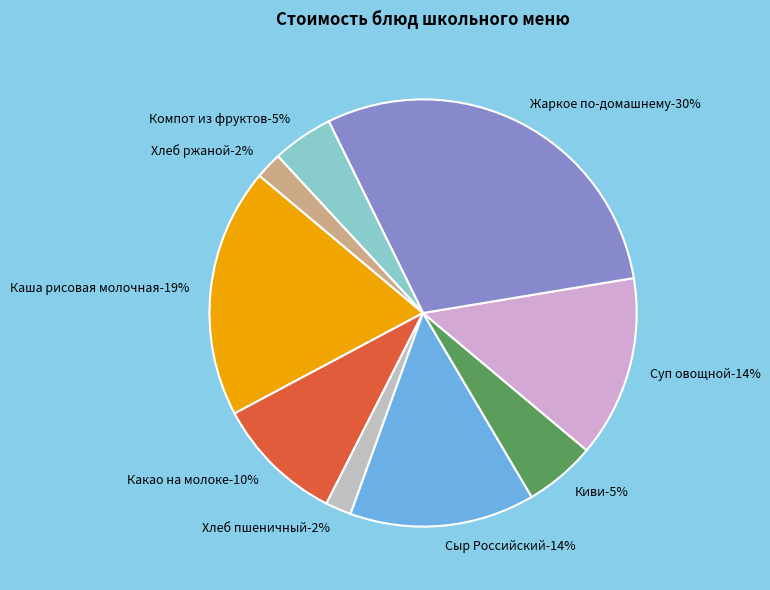

Combined, what portion of the pie is Киви and Каша рисовая молочная?

24.3%